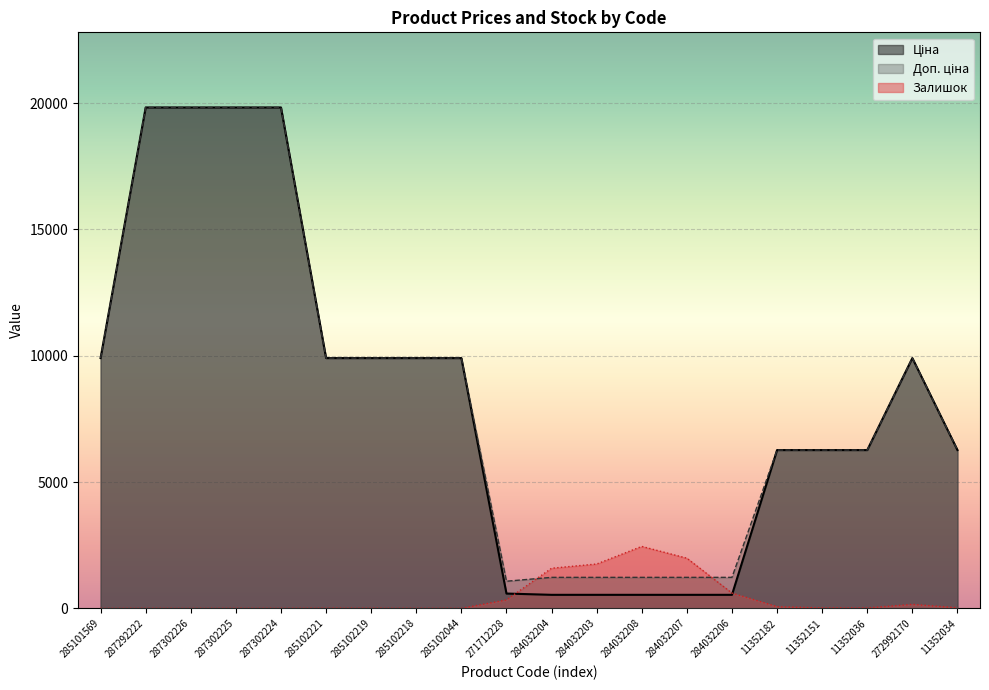

In Ціна, how many points are higher than both neighbors (excluding endpoints)?

1